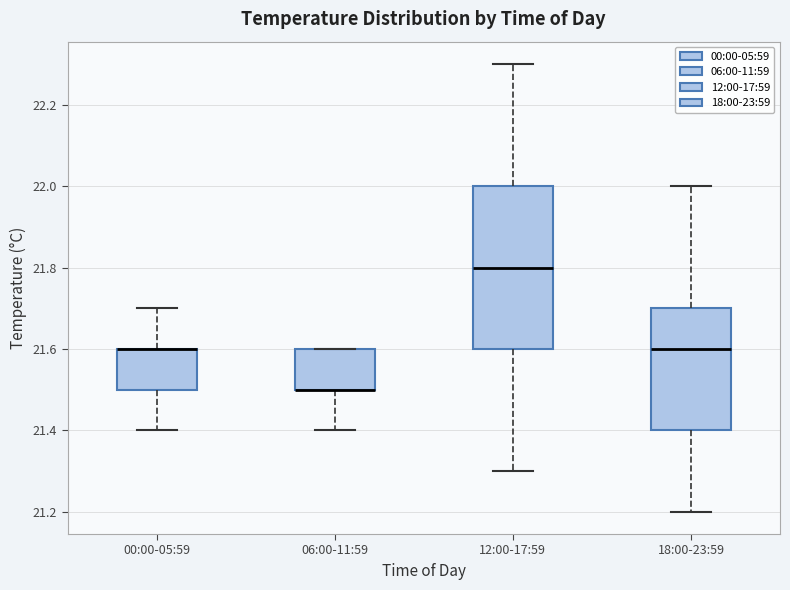

Where is the lower edge of the box for 06:00-11:59 on the y-axis? The values are not printed on the chart, so give them approximately, as read against the axis.

21.5